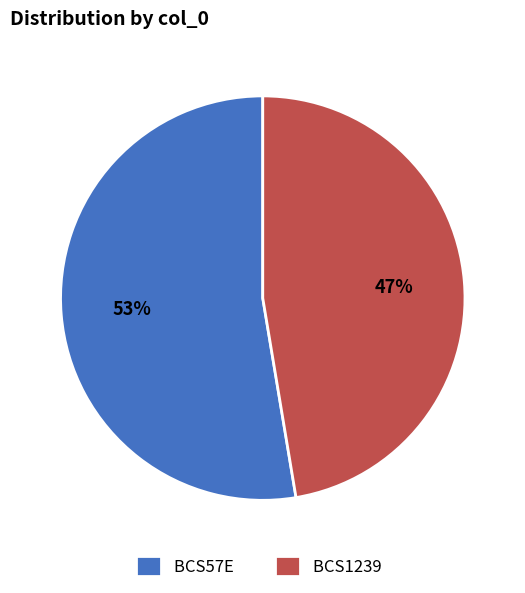

Approximately how many times larger is the value at BCS57E compared to BCS1239?

1.1